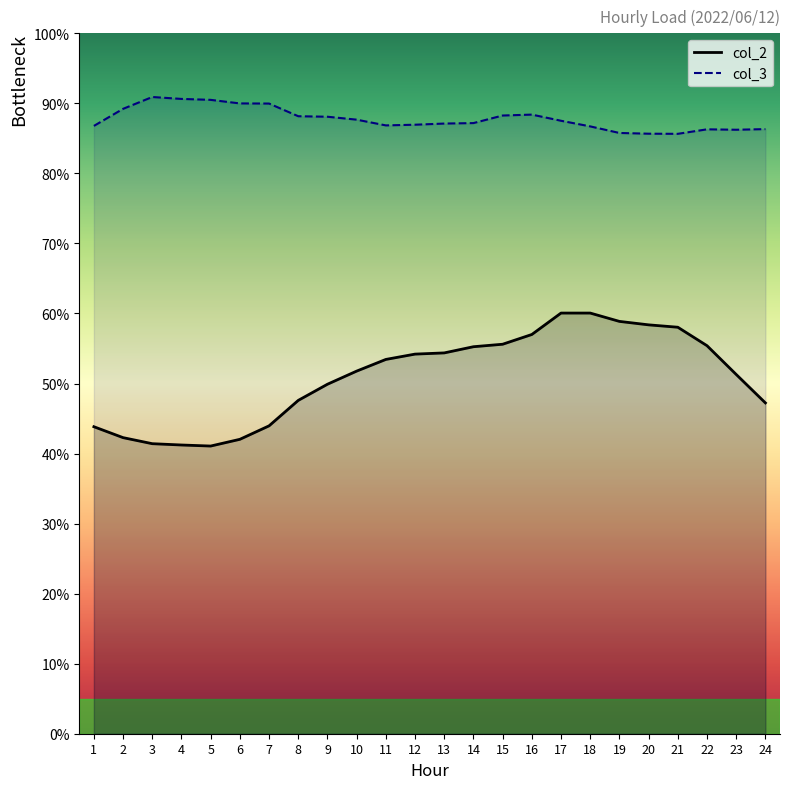

Is it true that col_3 equals 90.5 at 5?

True